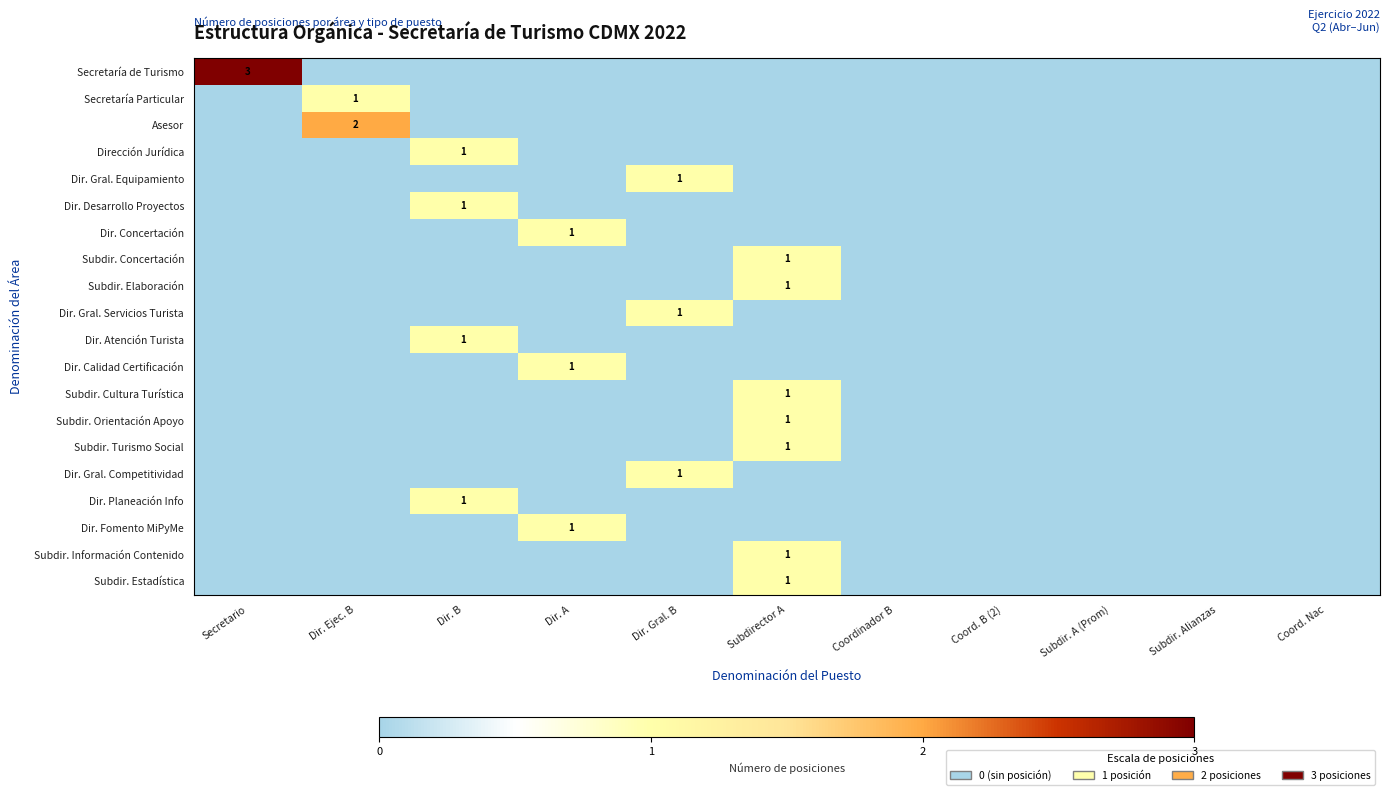

Is the value of Asesor at Dir. Gral. B greater than the value of Dir. Calidad Certificación at Coord. Nac?

No